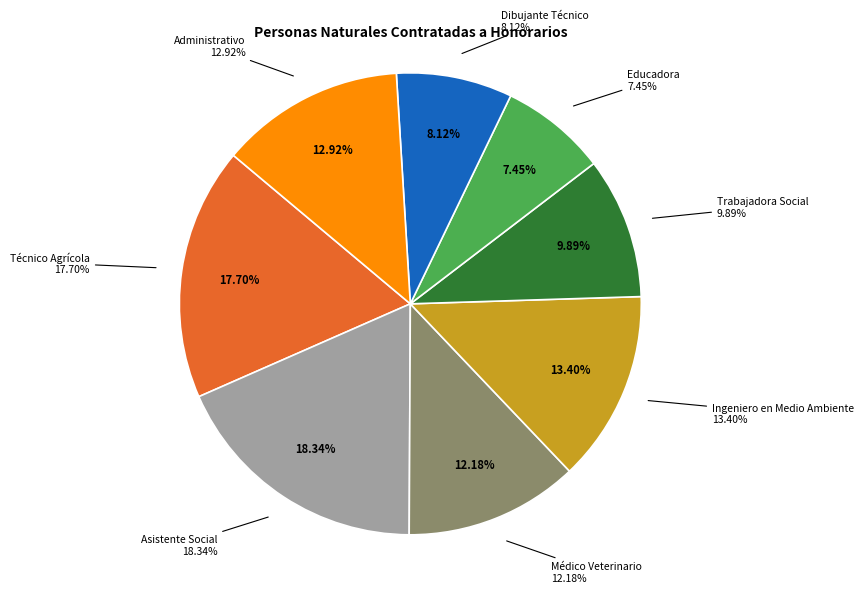

To the nearest percent, what percentage of the pie is Administrativo?

13%